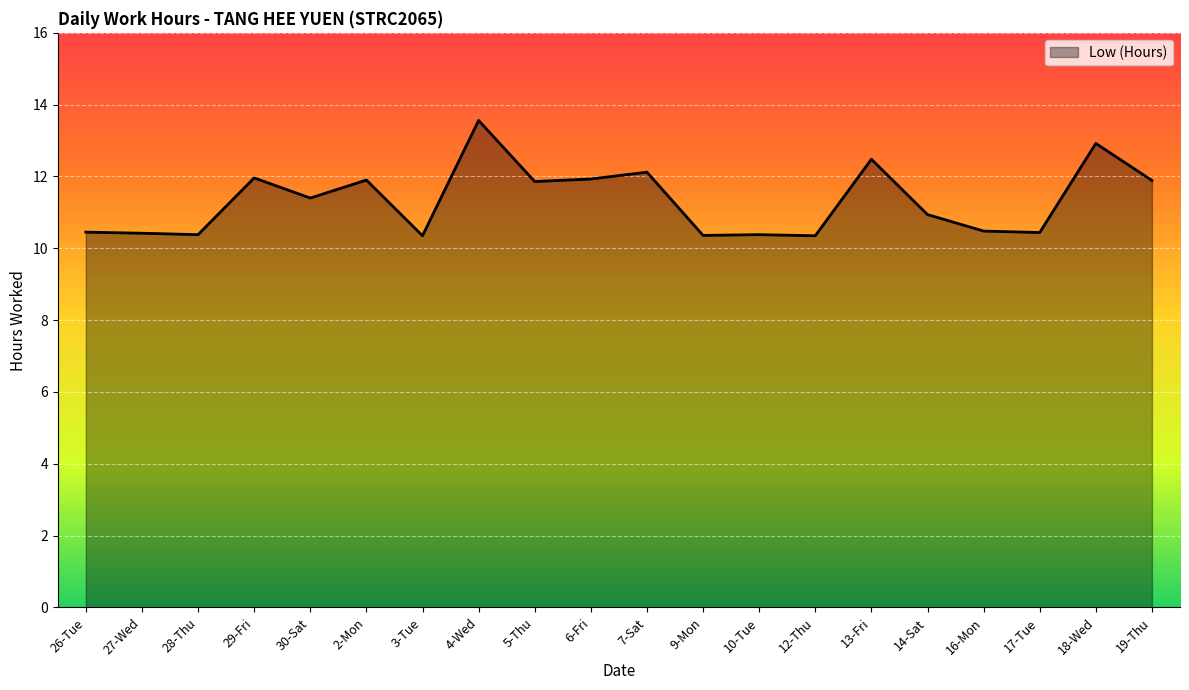

Which label corresponds to the largest value in the chart?

4-Wed